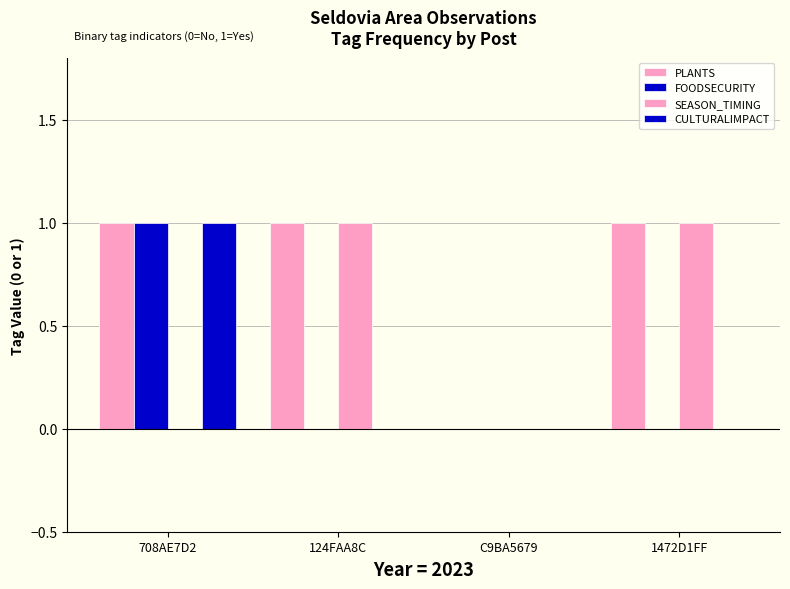

Which series changed the most between 124FAA8C and C9BA5679?

PLANTS